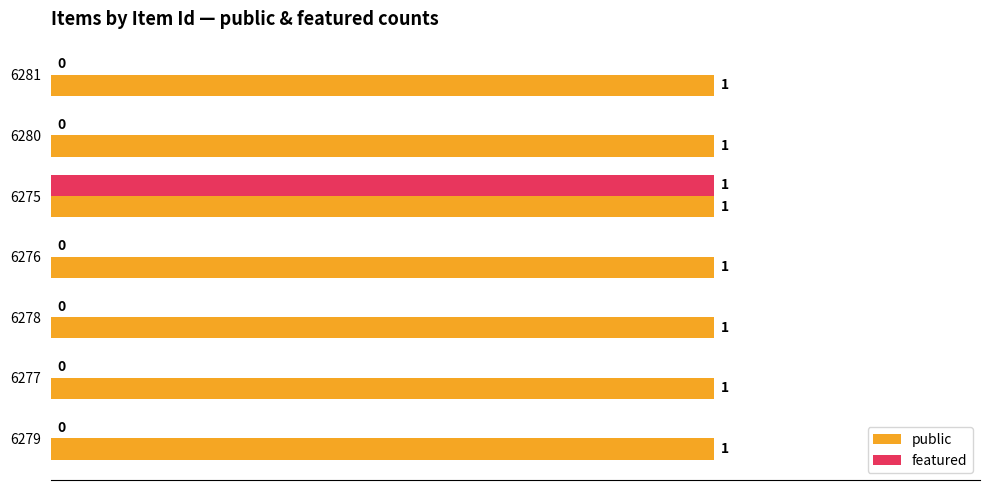

What is the greatest value displayed?

1